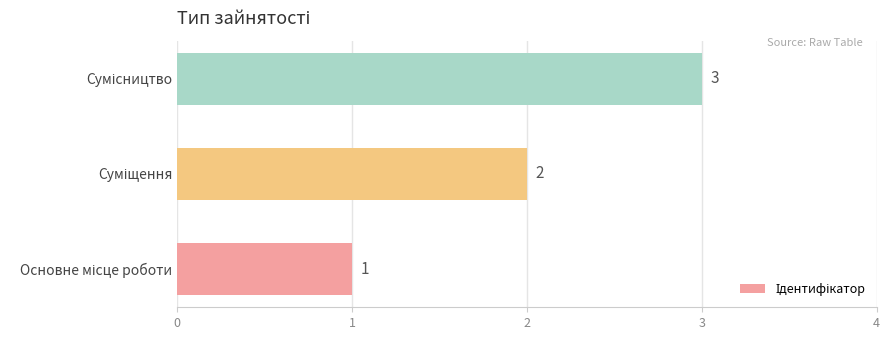

Count the values in the range 1 to 3.

3